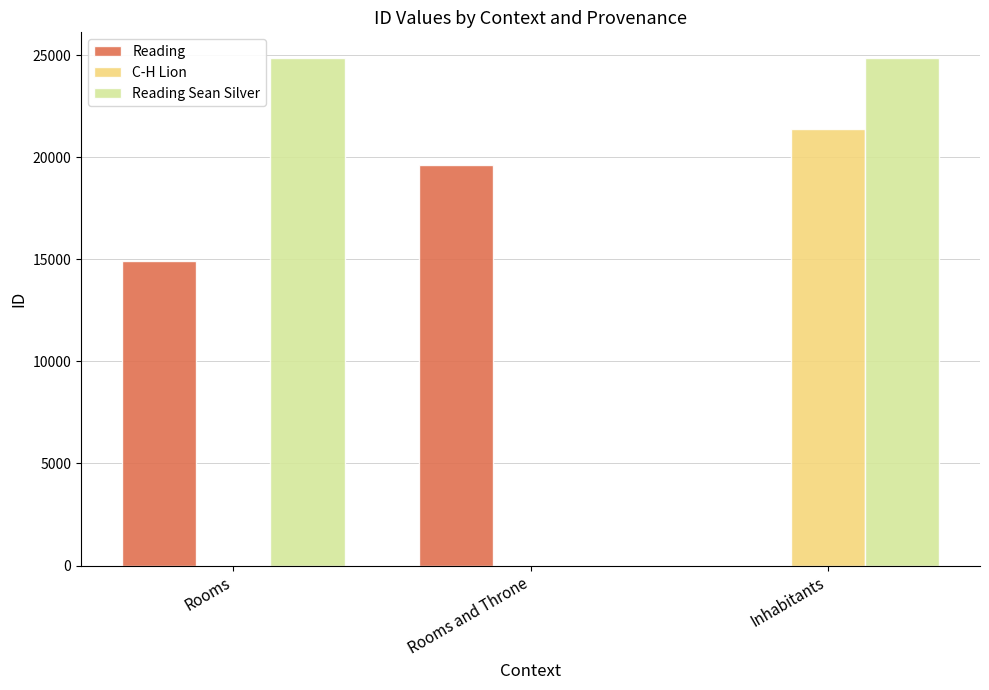

Read the Reading value at Rooms.

14916